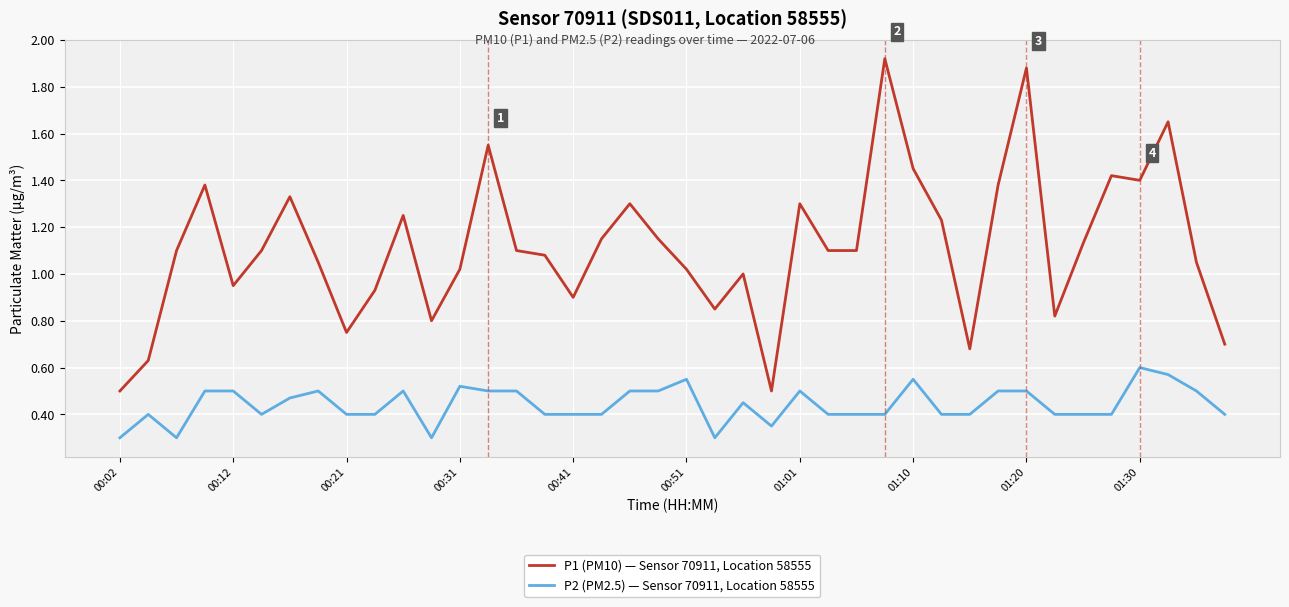

Rank the series by their maximum value, from lowest to highest.

P2 (PM2.5) — Sensor 70911, Location 58555, P1 (PM10) — Sensor 70911, Location 58555